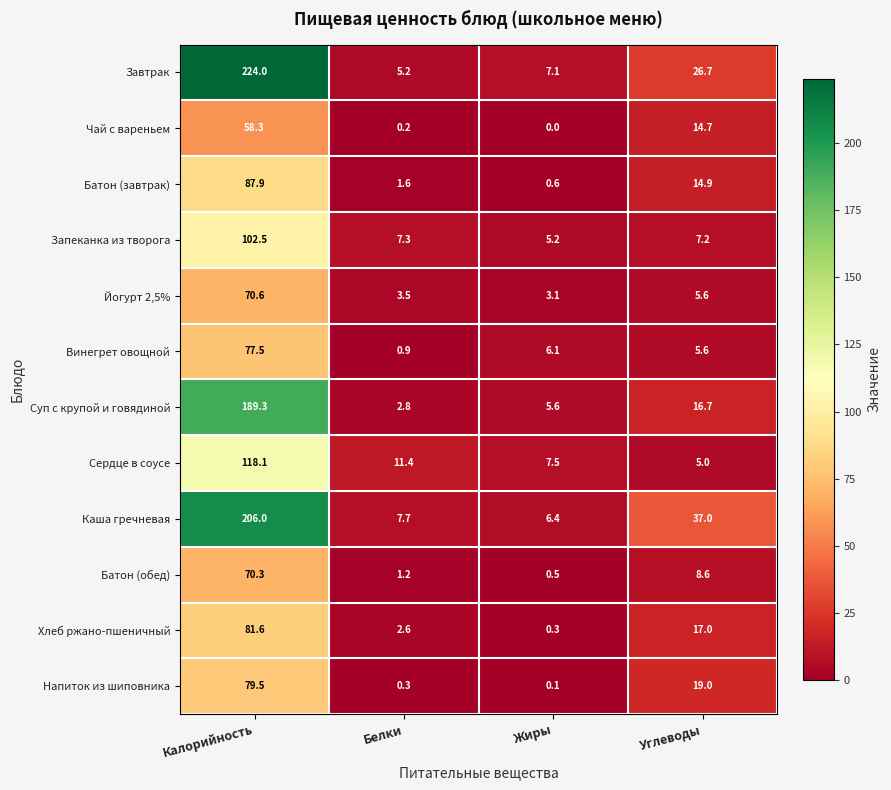

How many categories are shown in the chart?

4